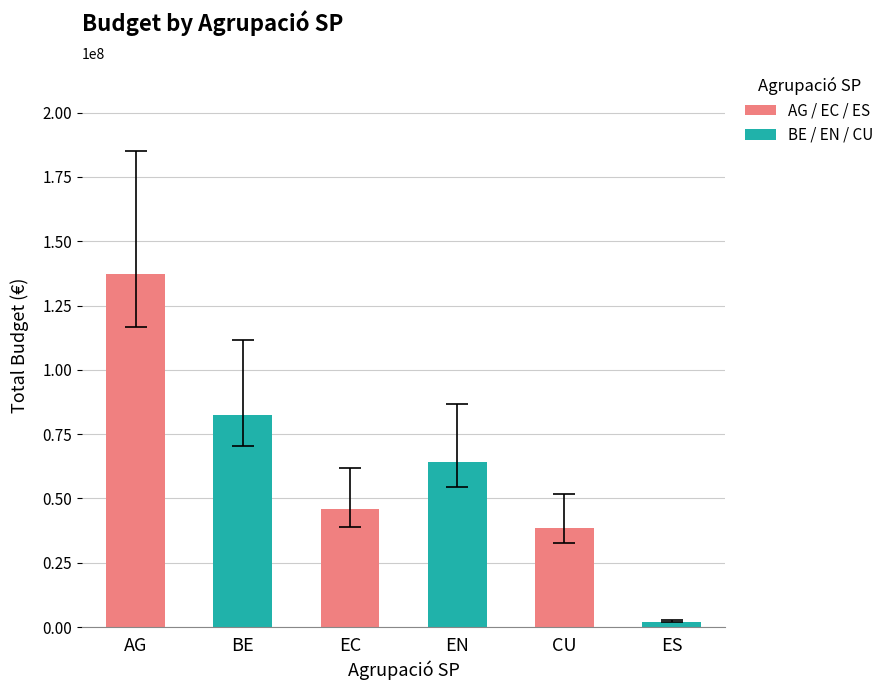

Reading left to right, what are all the values shown in this chart?

AG=137128364.9	BE=82638446.8	EC=45895465.3	EN=64185514.3	CU=38363000.0	ES=2140000.0